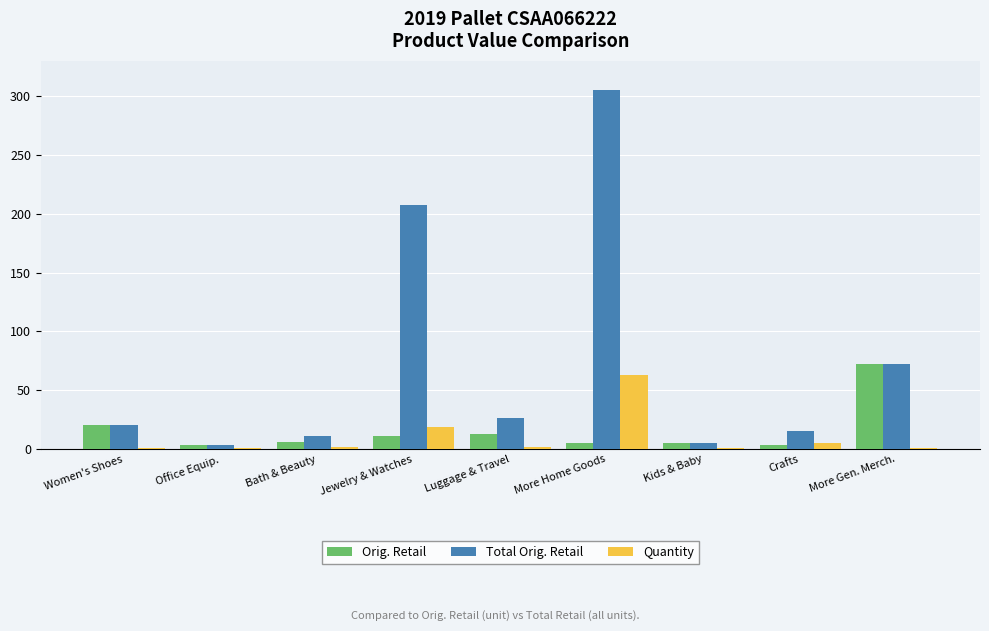

At which category is the sum across all series the highest?

More Home Goods